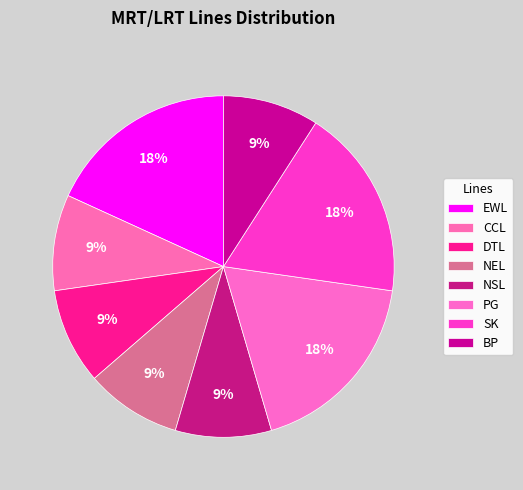

Is there any slice that represents more than half of the pie?

No